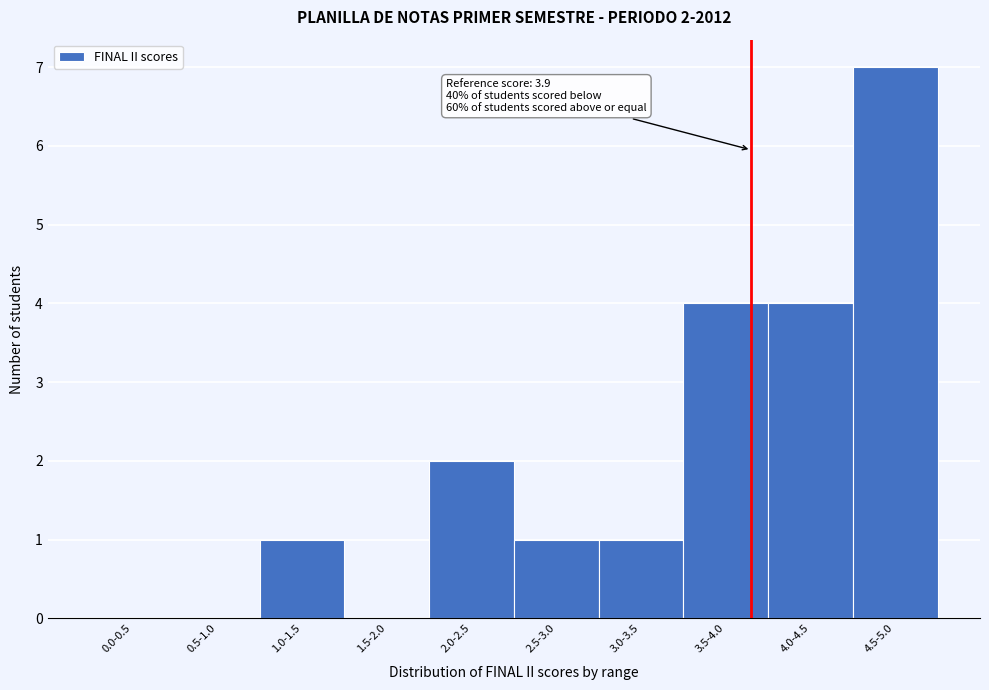

Reading left to right, list all the values displayed in this chart.

0.0-0.5=0	0.5-1.0=0	1.0-1.5=1	1.5-2.0=0	2.0-2.5=2	2.5-3.0=1	3.0-3.5=1	3.5-4.0=4	4.0-4.5=4	4.5-5.0=7